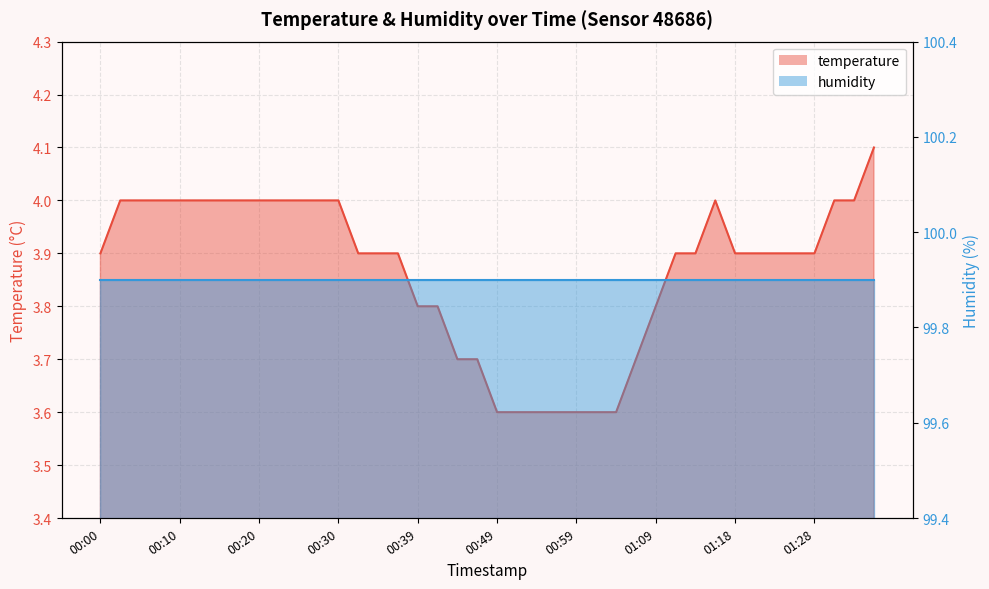

How many categories are shown in the chart?

40